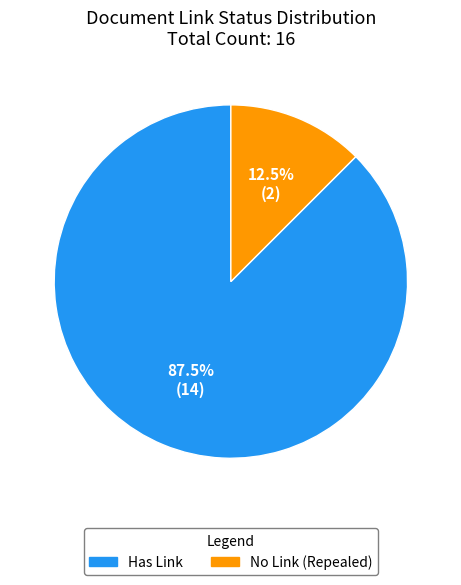

Between Has Link and No Link (Repealed), which is larger?

Has Link